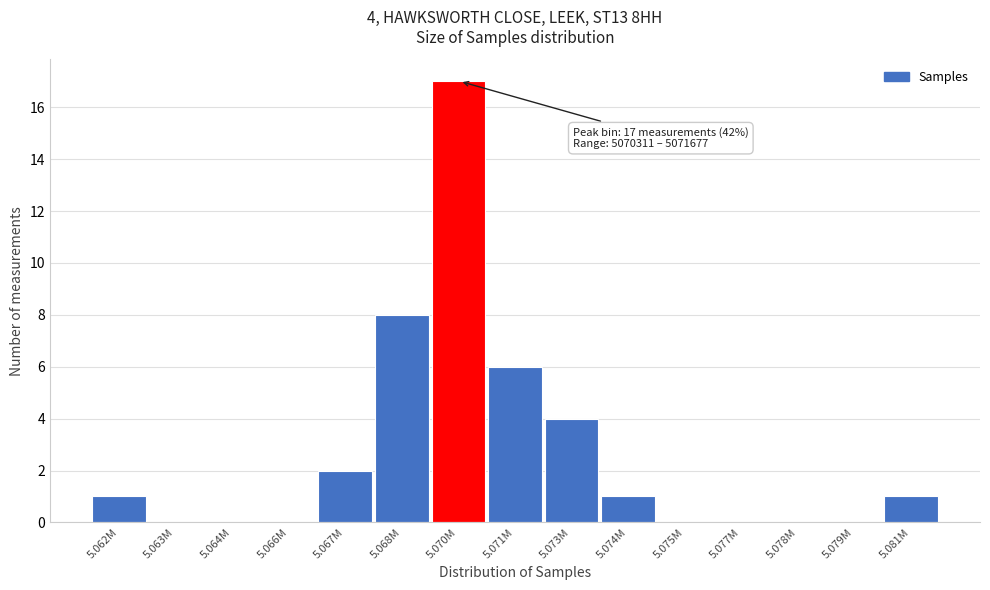

Reading right to left, list all the values displayed in this chart.

5.081M=1	5.079M=0	5.078M=0	5.077M=0	5.075M=0	5.074M=1	5.073M=4	5.071M=6	5.070M=17	5.068M=8	5.067M=2	5.066M=0	5.064M=0	5.063M=0	5.062M=1